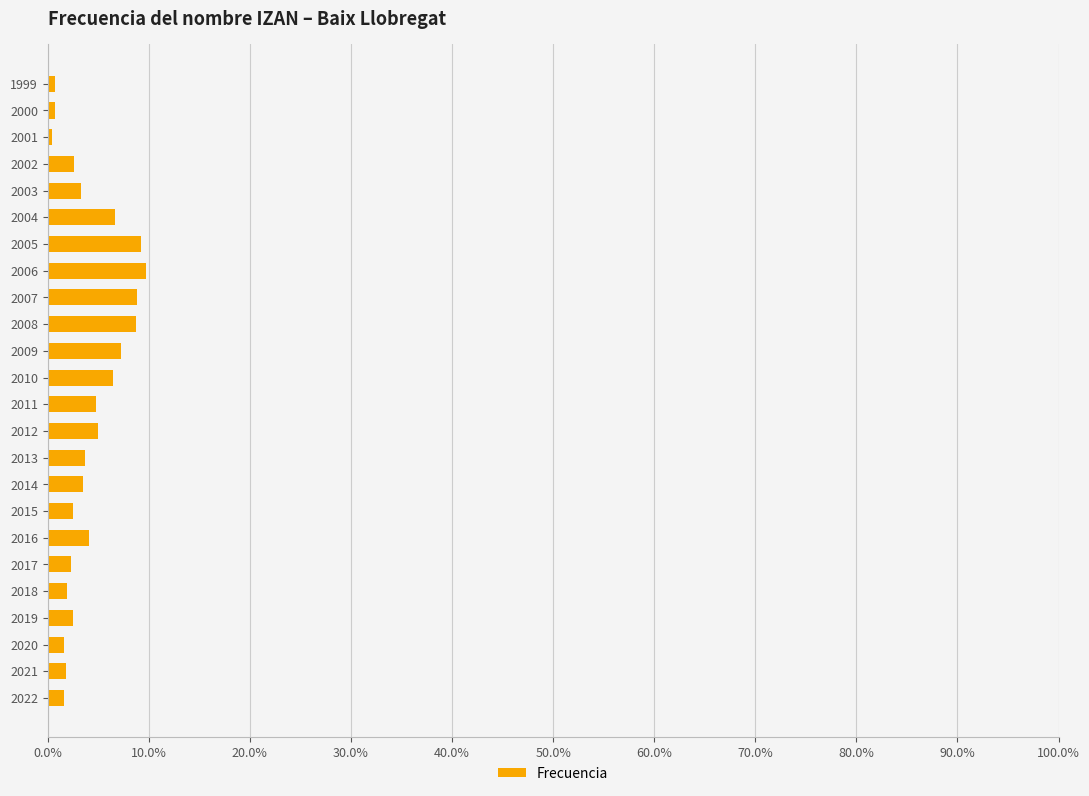

Are the bars horizontal?

Yes